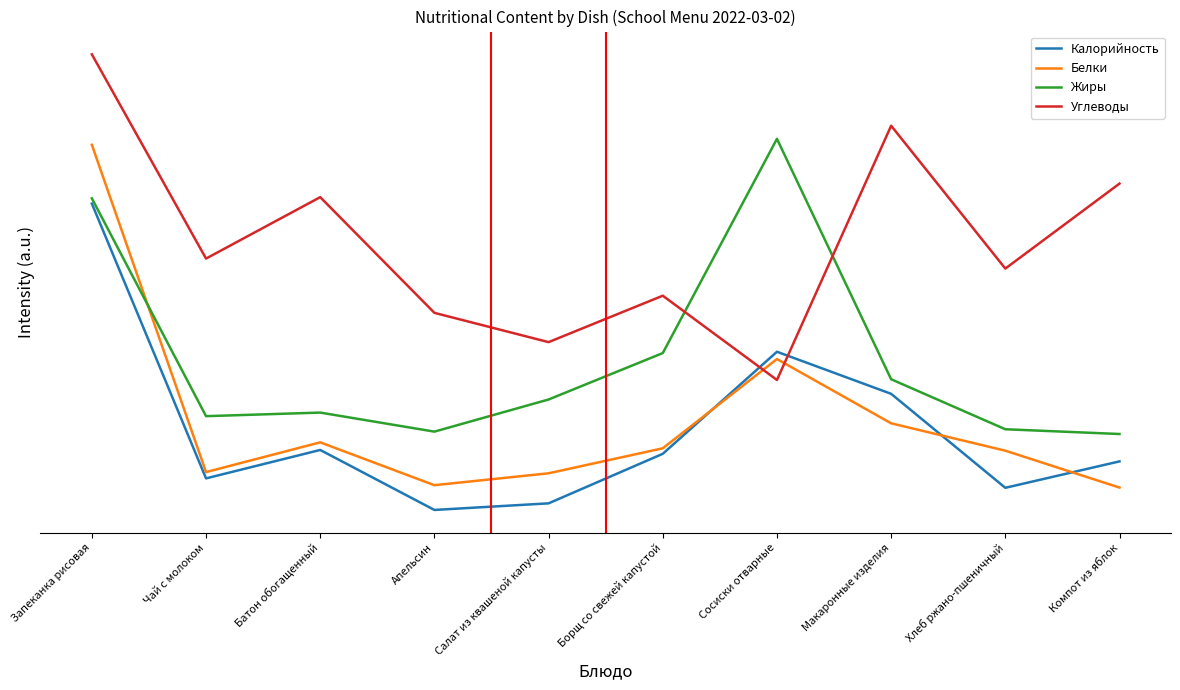

The Калорийность series shows 0.3 at Батон обогащенный. True or false?

True